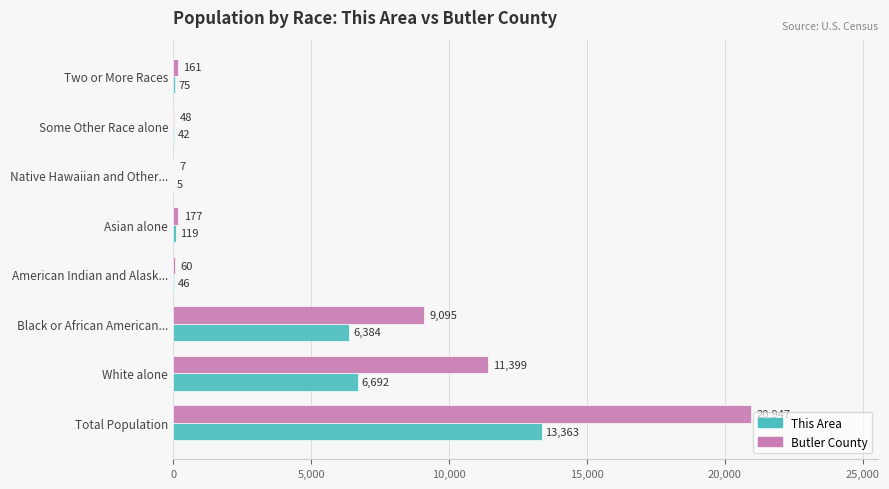

Is it true that This Area equals 5 at Native Hawaiian and Other...?

True